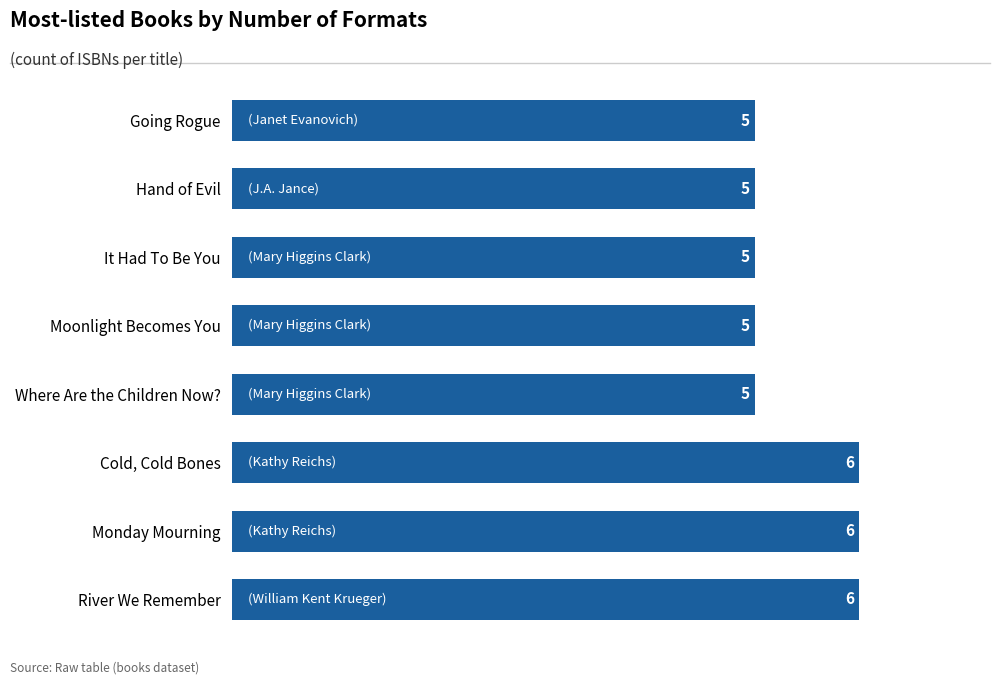

Reading bottom to top, what are all the values shown in this chart?

6	6	6	5	5	5	5	5